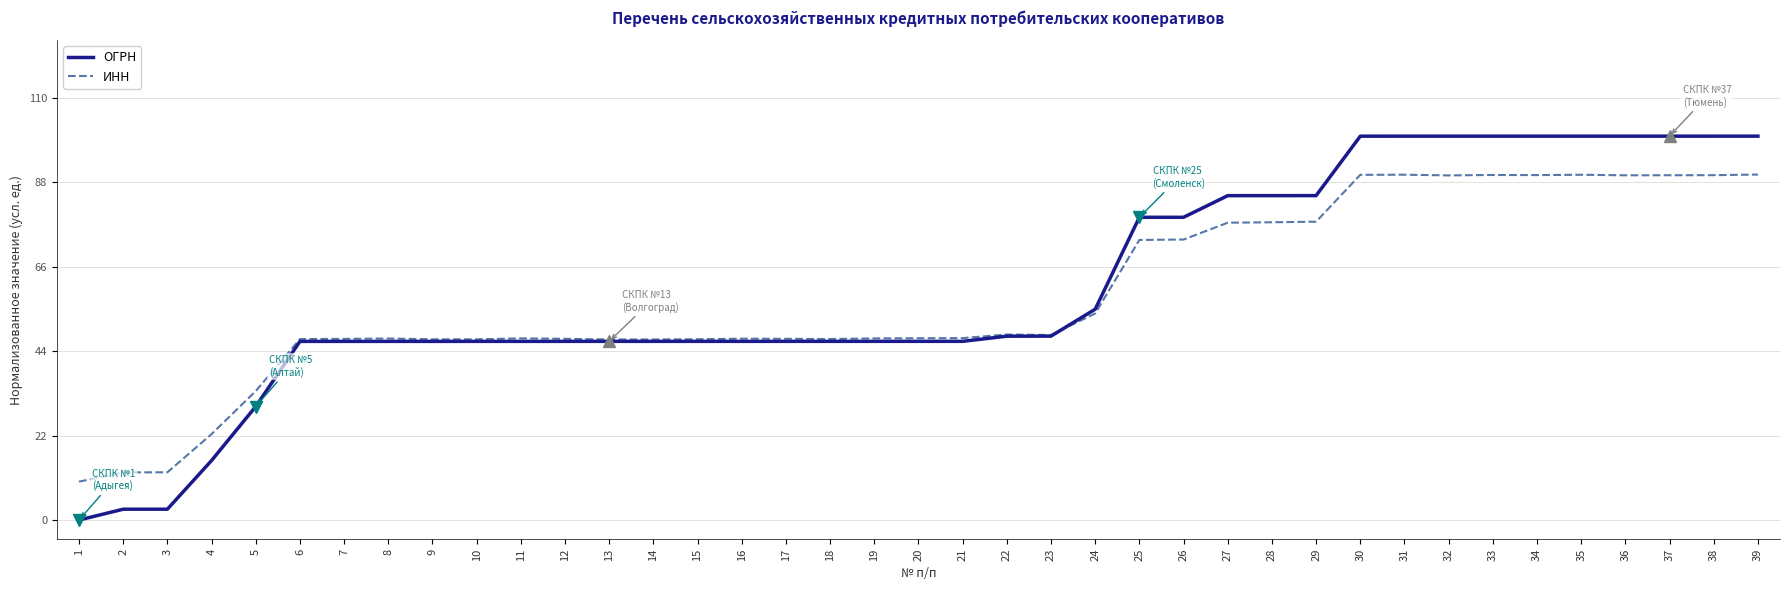

How many lines are shown in the chart?

2